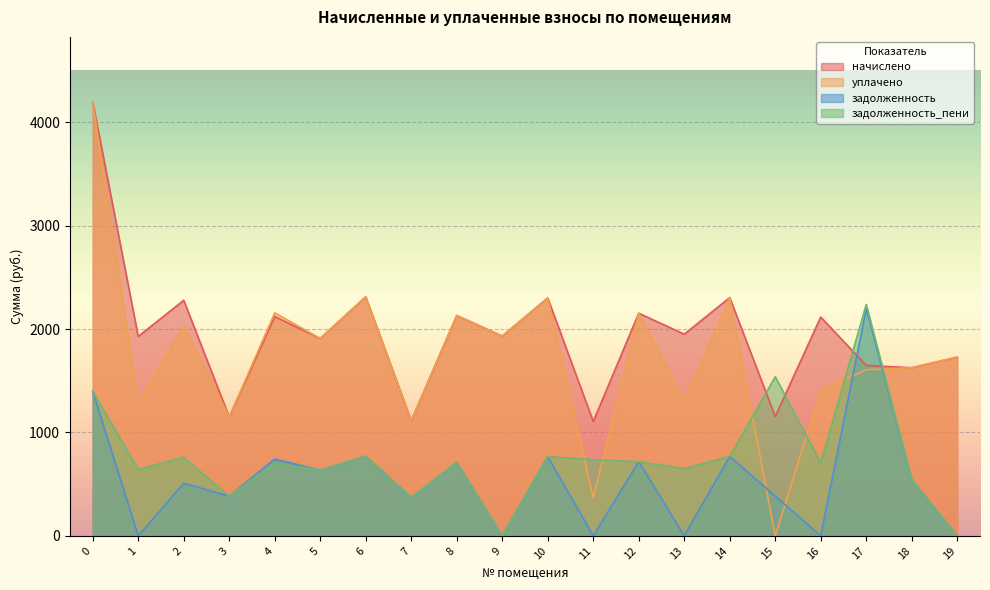

Reading right to left, list all the values displayed in this chart.

начислено: 19=1729.2	18=1626.0	17=1648.1	16=2116.3	15=1154.0	14=2304.4	13=1950.4	12=2153.2	11=1106.1	10=2300.7	9=1932.0	8=2131.1	7=1113.5	6=2311.7	5=1909.9	4=2120.0	3=1150.3	2=2278.6	1=1928.3	0=4195.8
уплачено: 19=1729.2	18=1626.0	17=1606.9	16=1410.9	15=0.0	14=2304.4	13=1300.3	12=2153.2	11=368.7	10=2300.7	9=1932.0	8=2131.1	7=1113.5	6=2311.7	5=1909.9	4=2156.8	3=1150.3	2=2028.5	1=1285.5	0=4195.8
задолженность: 19=0.0	18=542.0	17=2197.4	16=0.0	15=384.7	14=768.1	13=0.0	12=717.7	11=0.0	10=766.9	9=0.0	8=710.4	7=371.2	6=770.6	5=636.6	4=743.5	3=383.4	2=509.4	1=0.0	0=1398.6
задолженность_пени: 19=0.0	18=542.0	17=2238.6	16=705.5	15=1538.7	14=768.1	13=650.1	12=717.7	11=737.4	10=766.9	9=0.0	8=710.4	7=371.2	6=770.6	5=636.6	4=706.7	3=383.4	2=759.5	1=642.8	0=1398.6